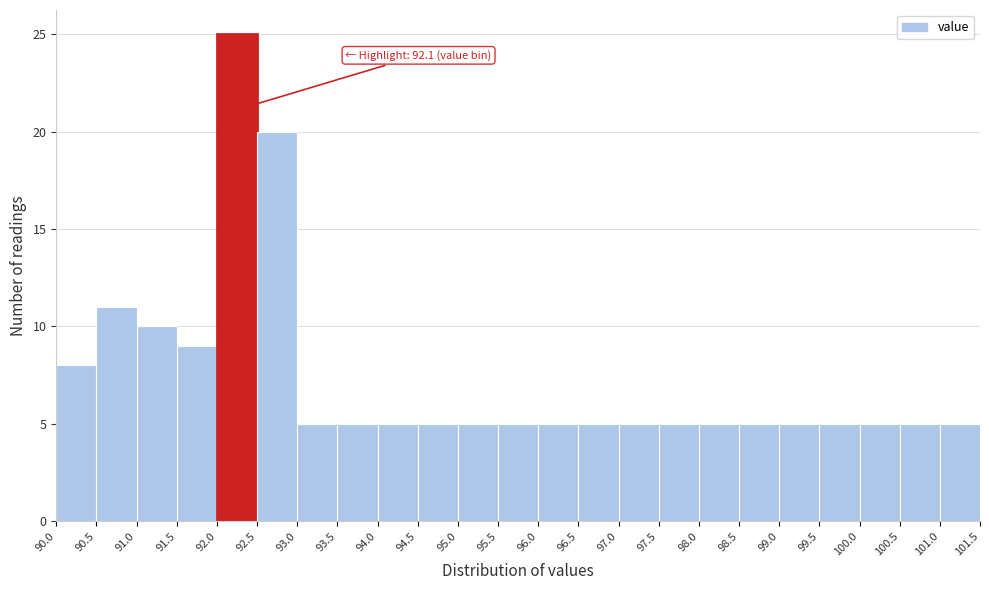

Over which range of the x-axis is the bar tallest?

92.0 to 92.5